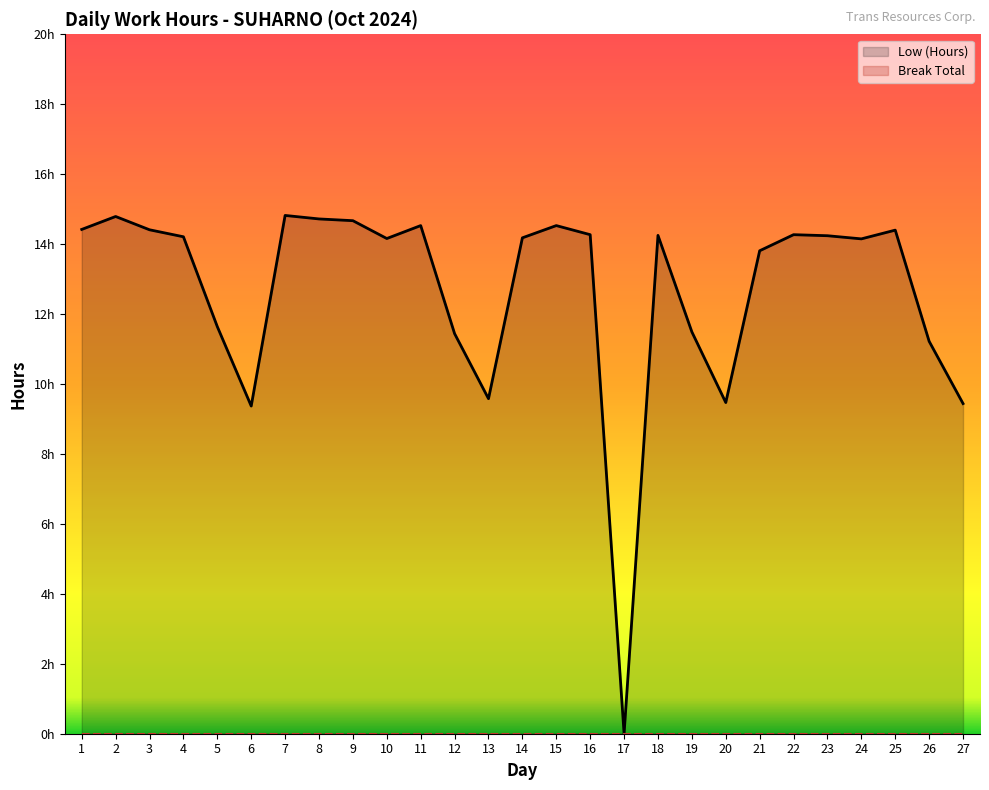

At which label does the data first exceed 14?

1